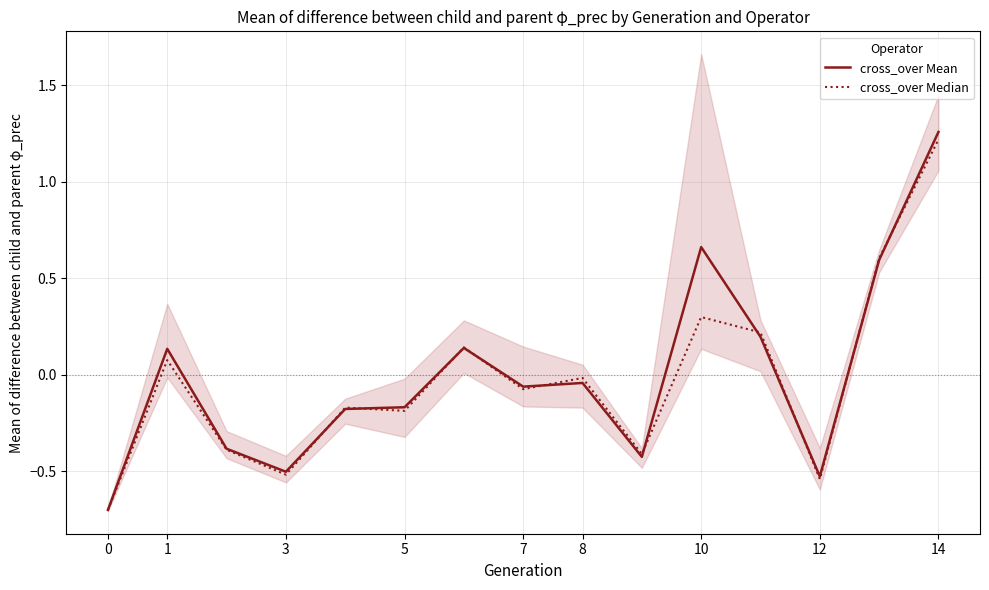

Reading left to right, extract all data points from this chart.

cross_over Mean: -0.7	0.1	-0.4	-0.5	-0.2	-0.2	0.1	-0.1	-0.0	-0.4	0.7	0.2	-0.5	0.6	1.3
cross_over Median: -0.7	0.1	-0.4	-0.5	-0.2	-0.2	0.1	-0.1	-0.0	-0.4	0.3	0.2	-0.5	0.6	1.2